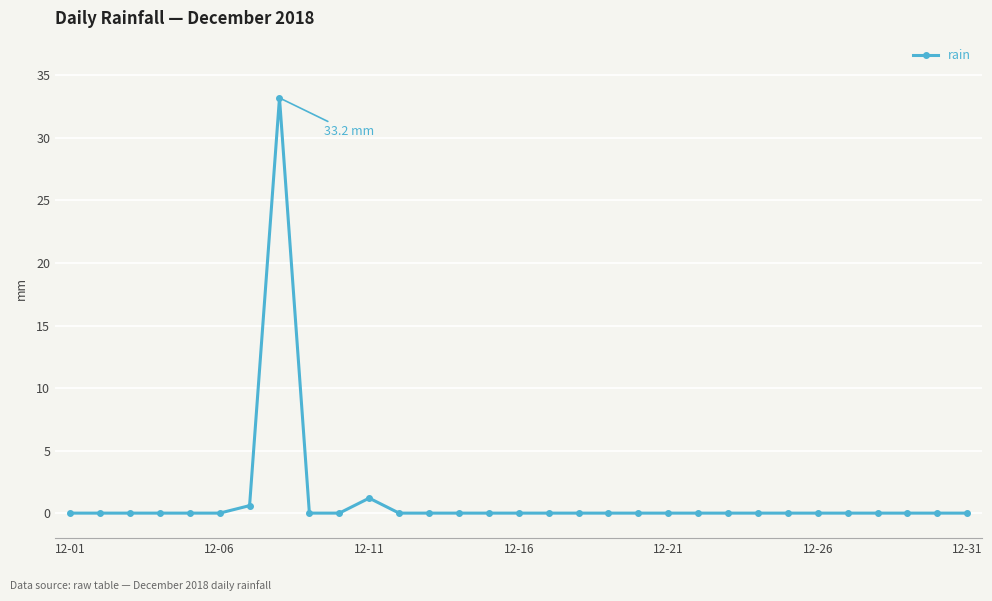

Reading right to left, transcribe all the data shown in this chart.

0.0	0.0	0.0	0.0	0.0	0.0	0.0	0.0	0.0	0.0	0.0	0.0	0.0	0.0	0.0	0.0	0.0	0.0	0.0	0.0	1.2	0.0	0.0	33.2	0.6	0.0	0.0	0.0	0.0	0.0	0.0